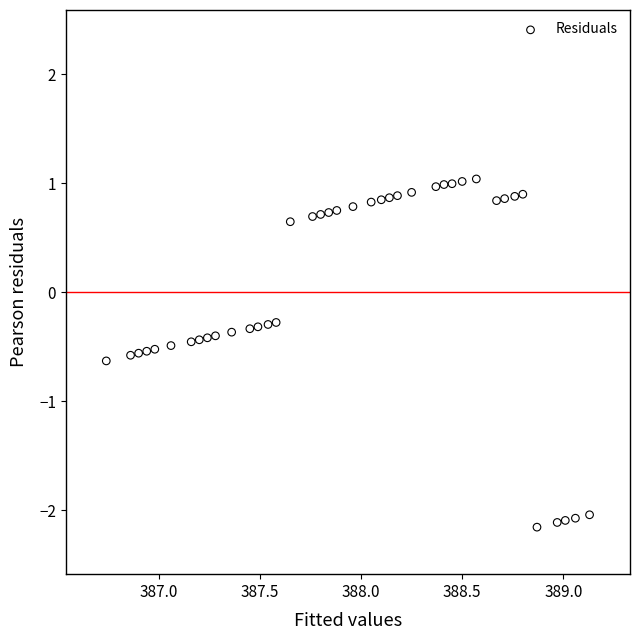

What is the range of X values (max minus min)?

2.4